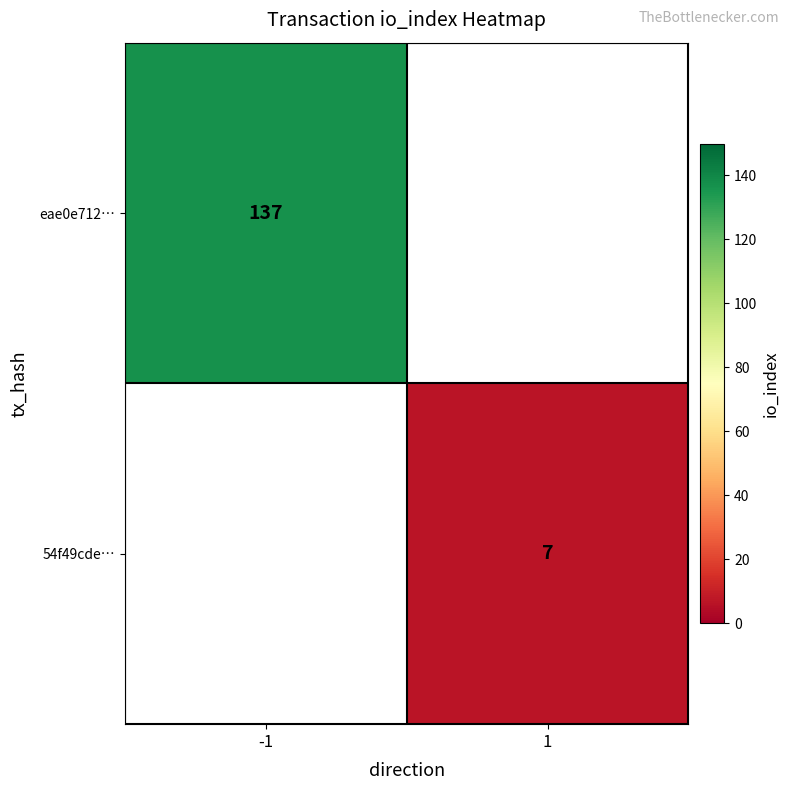

Is it true that 54f49cde… equals 9 at 1?

False